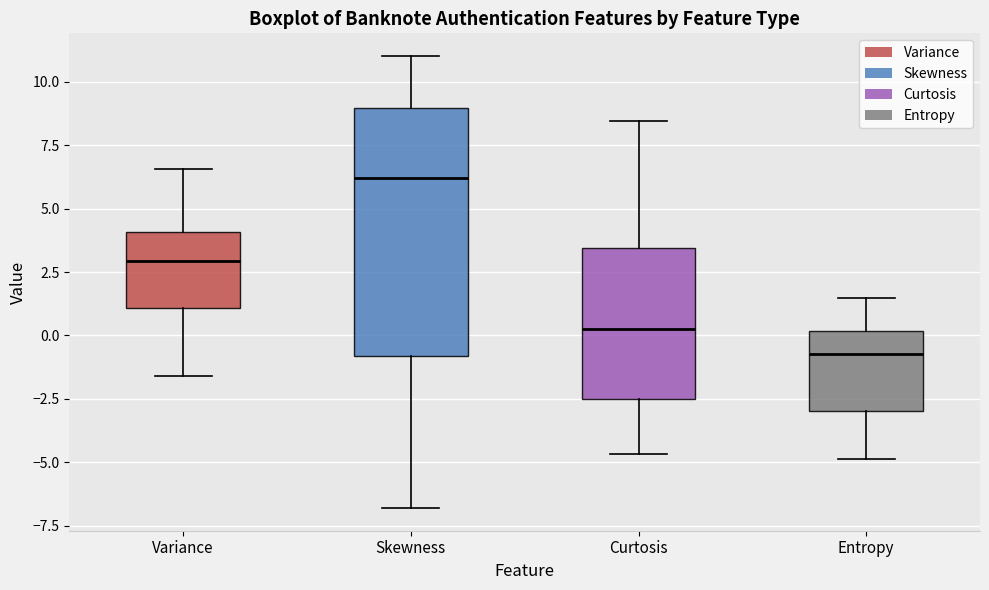

Where is the upper edge of the box for Skewness on the y-axis? The values are not printed on the chart, so give them approximately, as read against the axis.

9.0